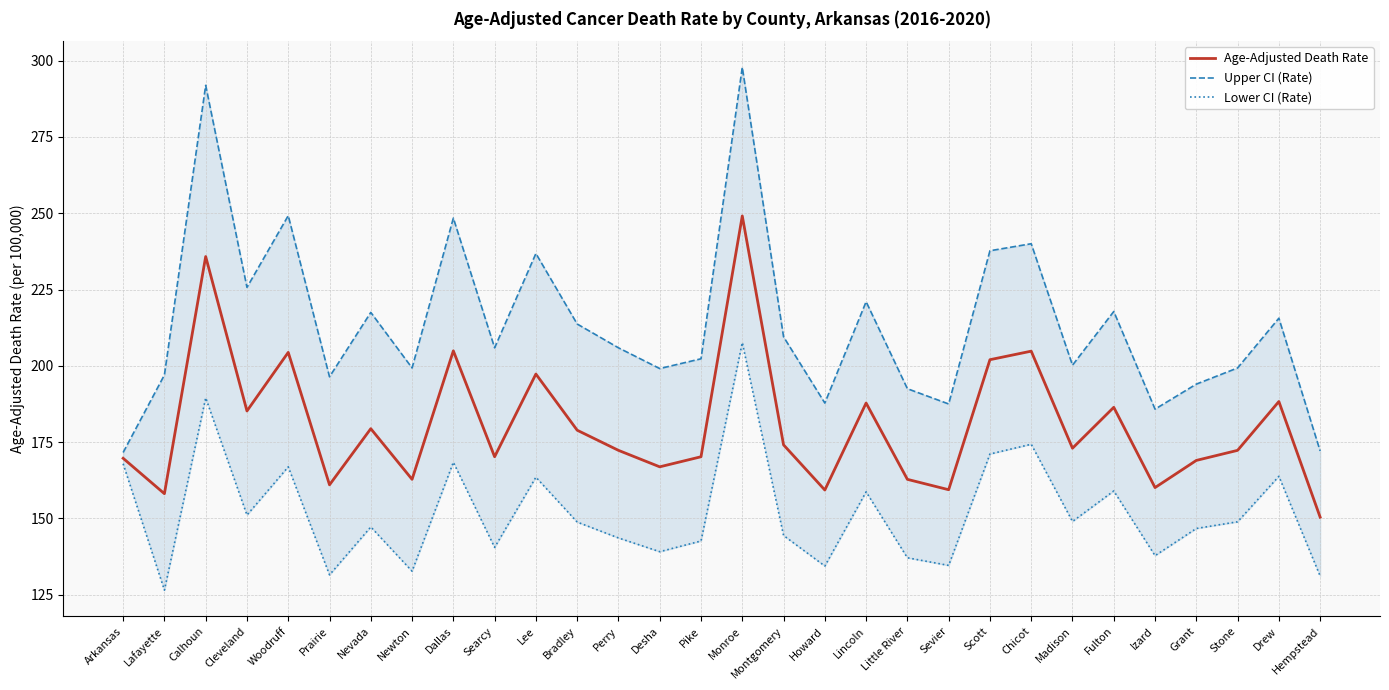

The Upper CI (Rate) series shows 215.6 at Drew. True or false?

True